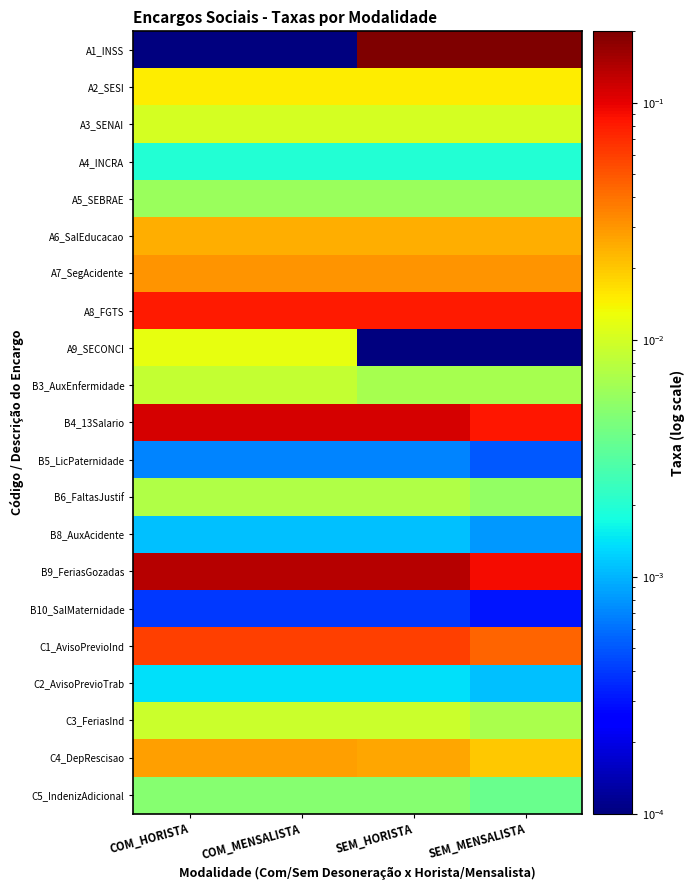

Which has a higher value, COM_MENSALISTA or SEM_MENSALISTA?

SEM_MENSALISTA